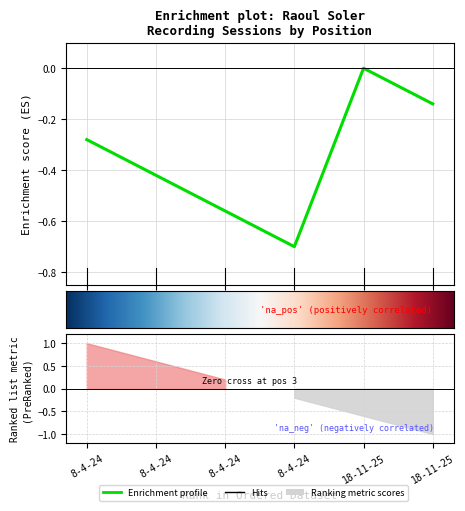

List the labels in order of value, largest first.

18-11-25, 18-11-25, 8-4-24, 8-4-24, 8-4-24, 8-4-24